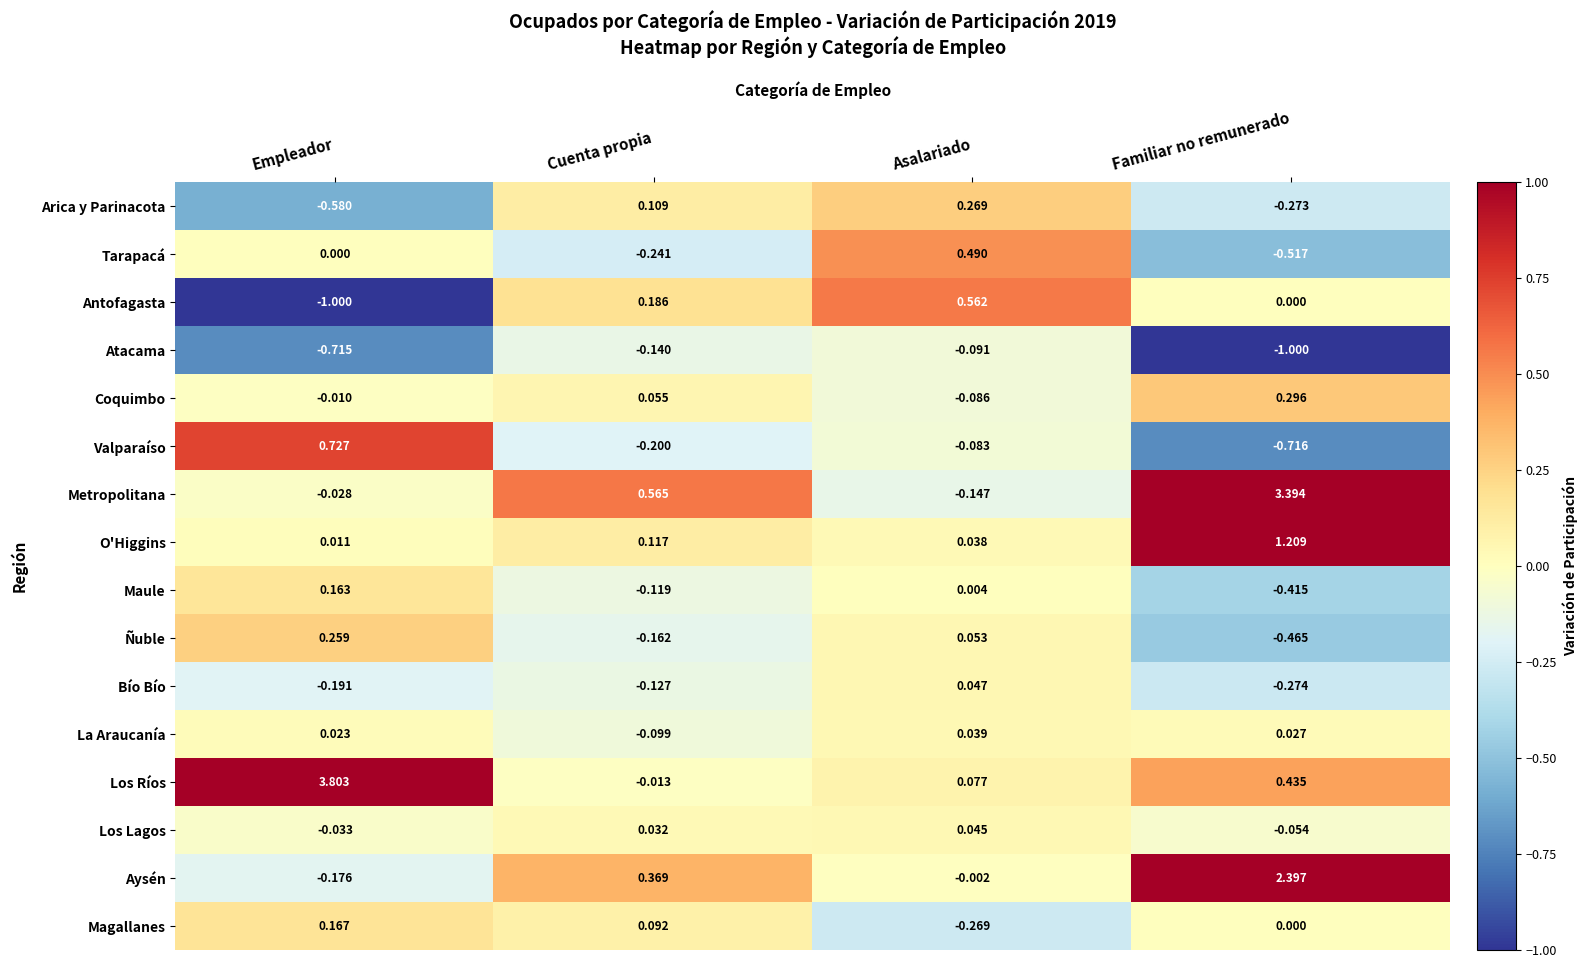

Is the value of Maule at Asalariado greater than the value of Bío Bío at Cuenta propia?

Yes